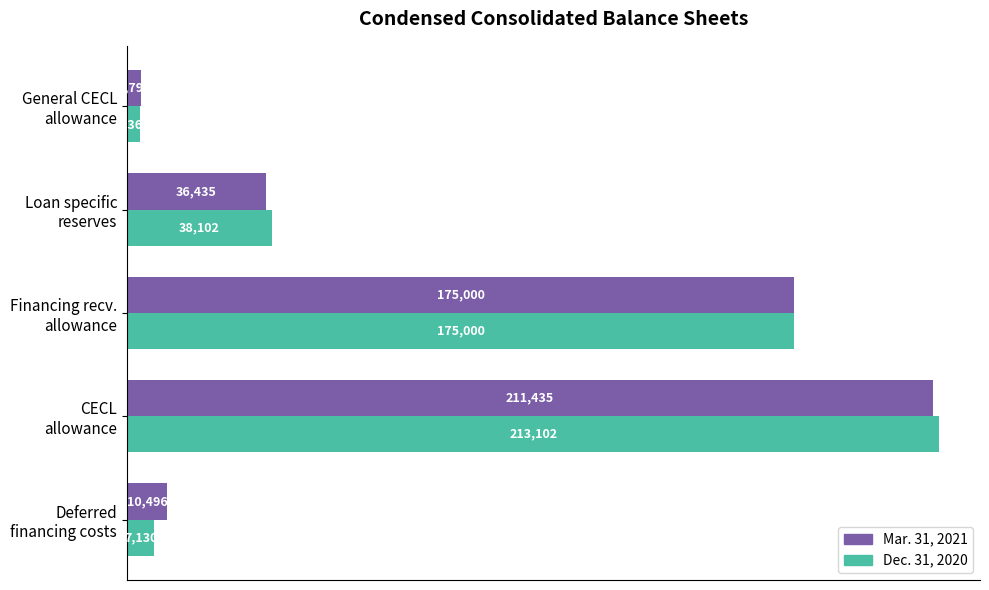

What are all the series names shown in the legend?

Mar. 31, 2021, Dec. 31, 2020